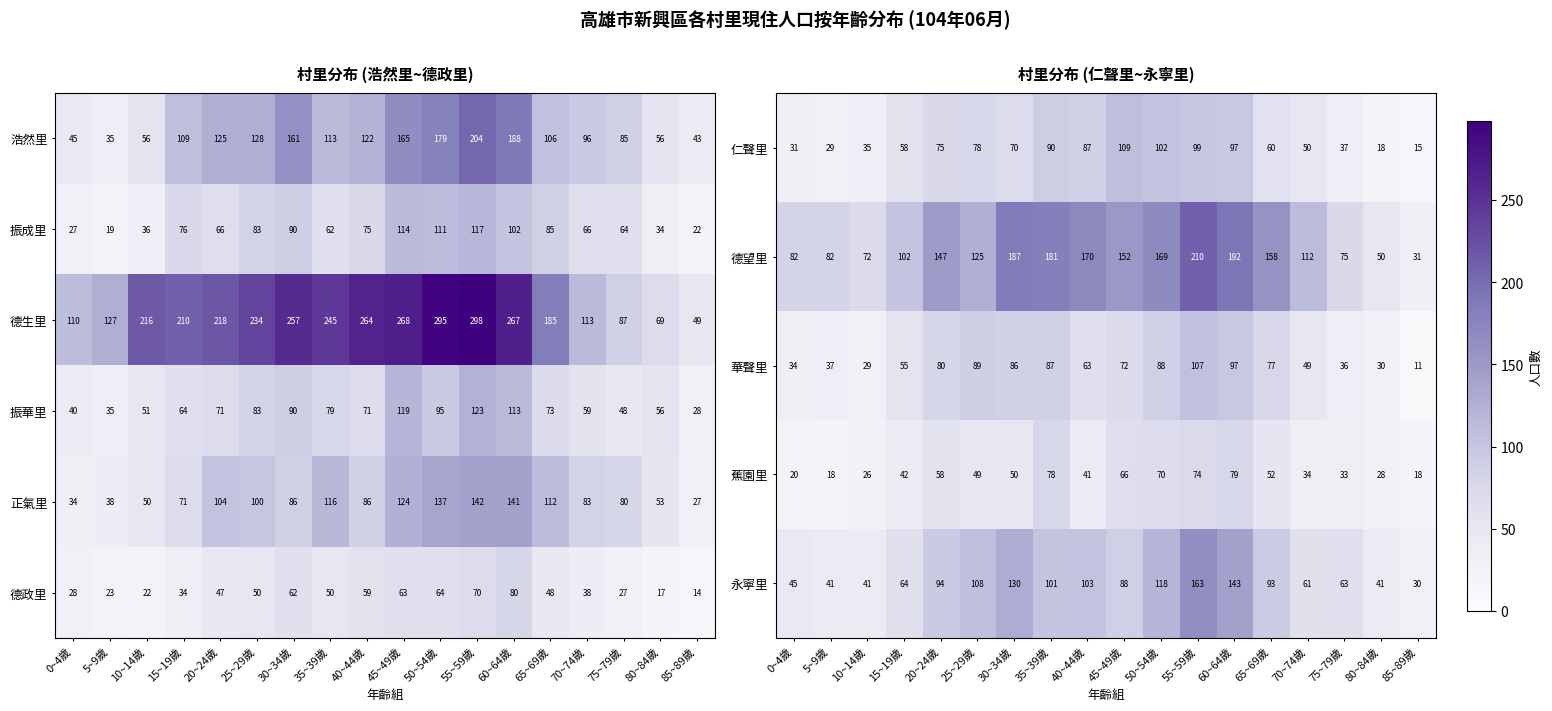

Read the 德望里 value at 45~49歲.

152